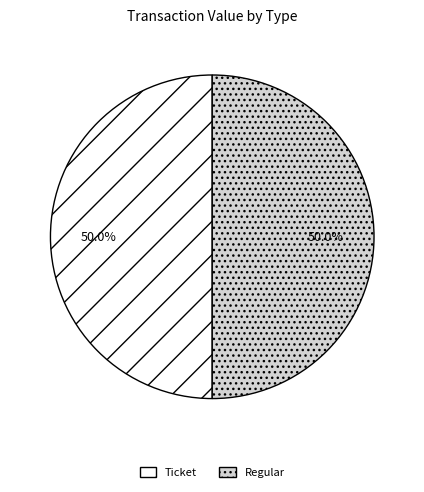

Approximately how many times larger is the value at Regular compared to Ticket?

1.0